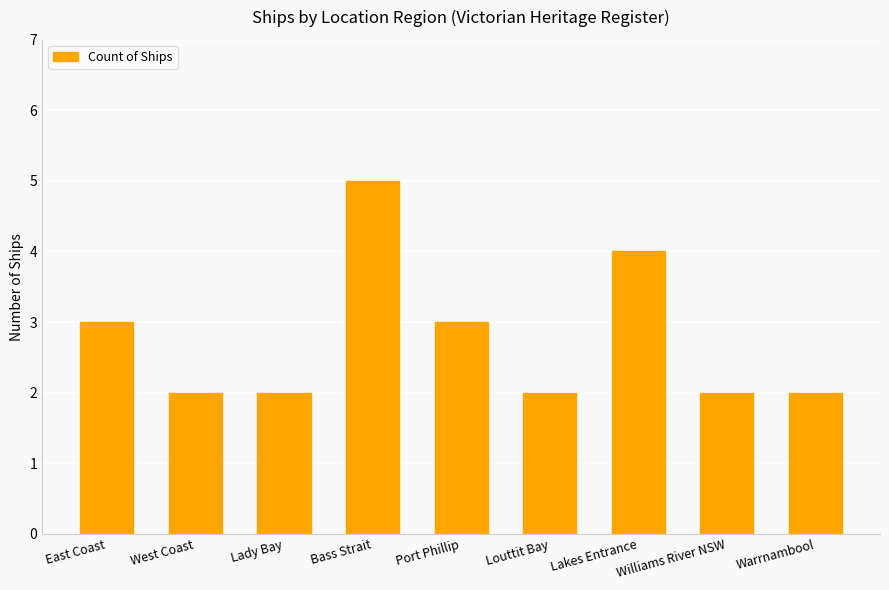

True or false: the data shows 2 at Lady Bay.

True